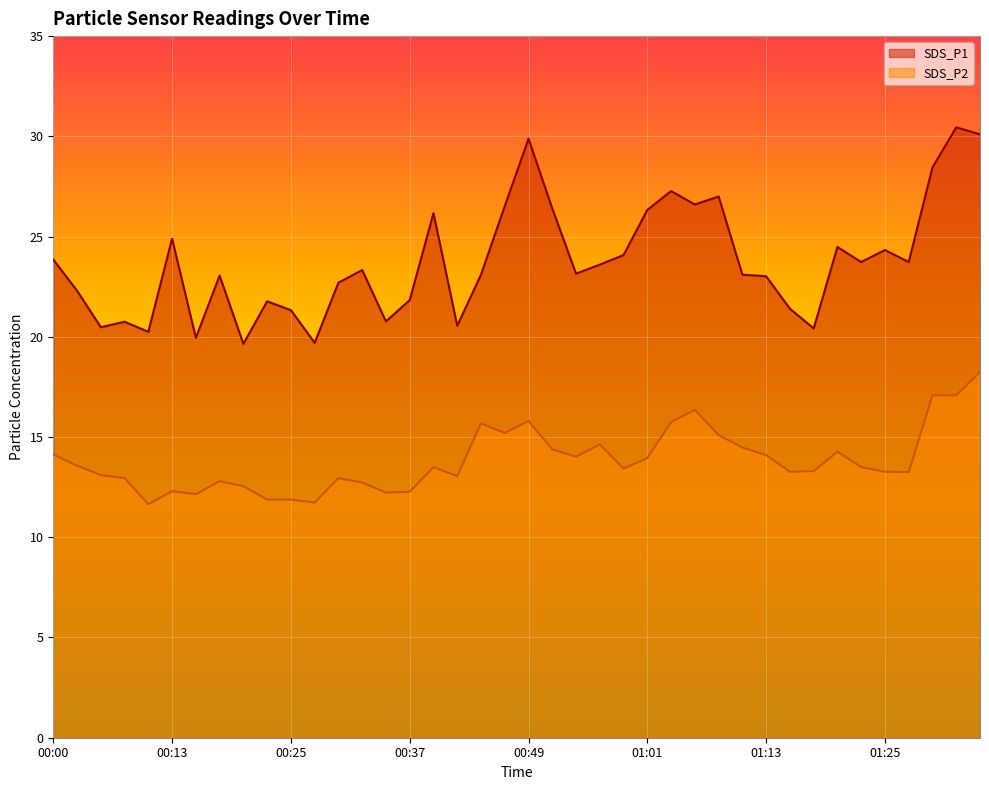

What is the average value of the SDS_P1 series?

23.8